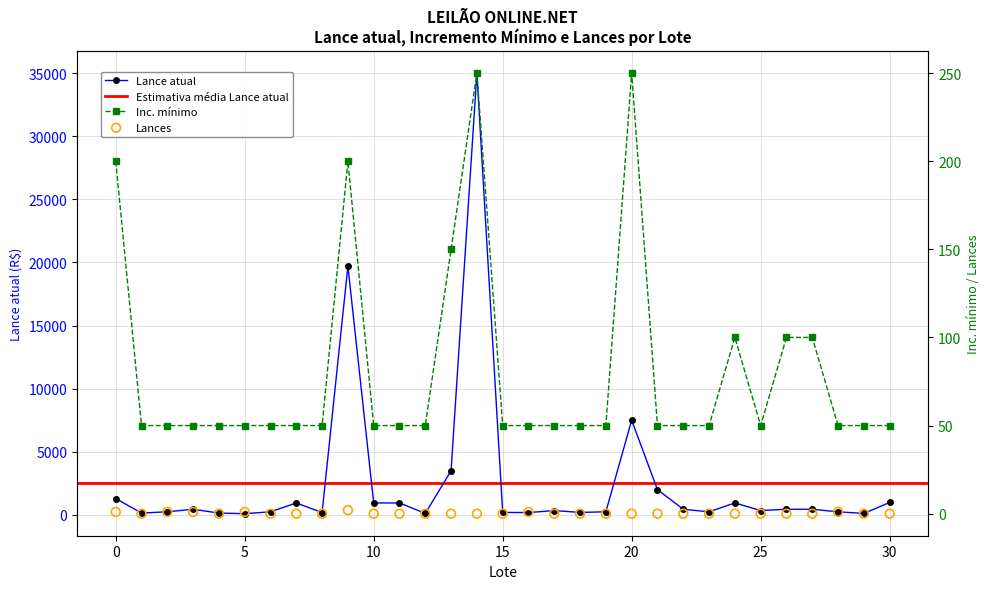

At which category is the sum across all series the highest?

14